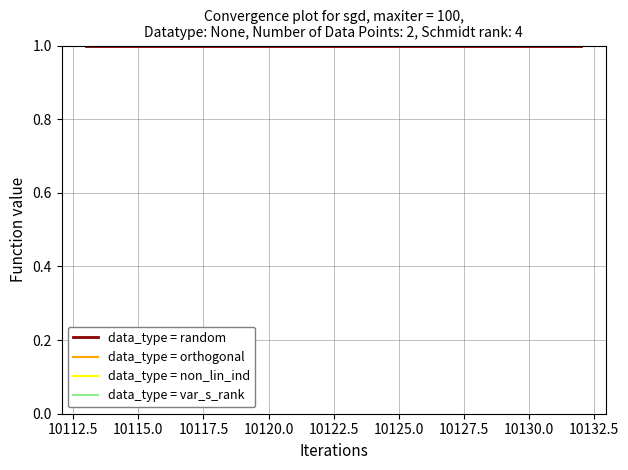

True or false: data_type = orthogonal and data_type = var_s_rank intersect in this chart.

False